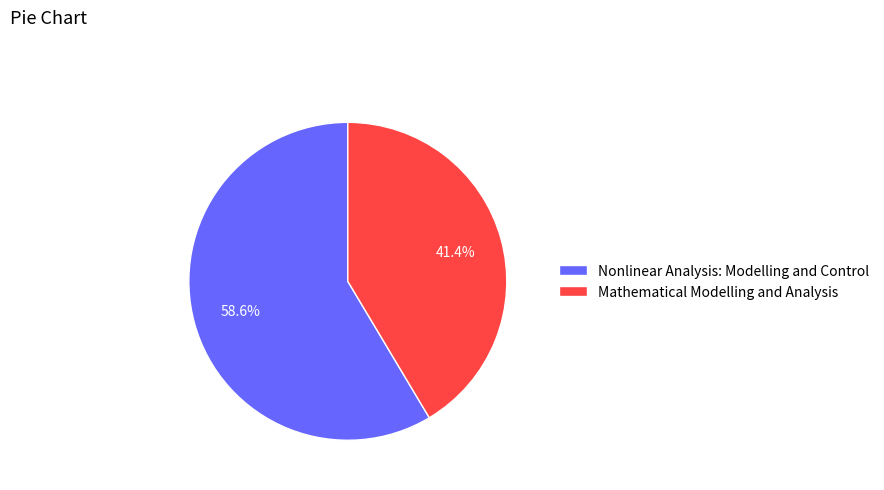

Which has a higher value, Mathematical Modelling and Analysis or Nonlinear Analysis: Modelling and Control?

Nonlinear Analysis: Modelling and Control